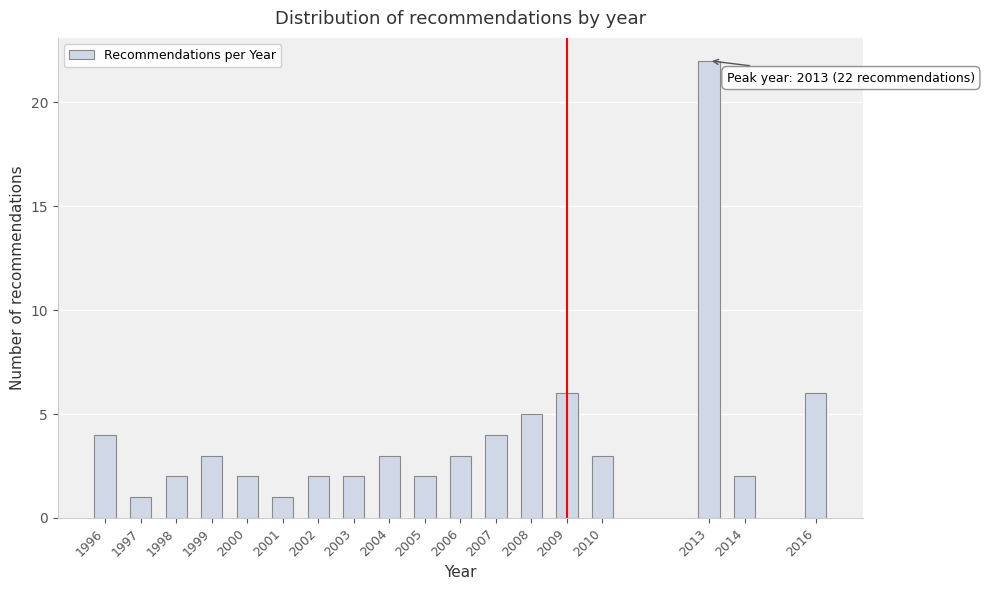

Reading left to right, list all the values displayed in this chart.

4	1	2	3	2	1	2	2	3	2	3	4	5	6	3	22	2	6